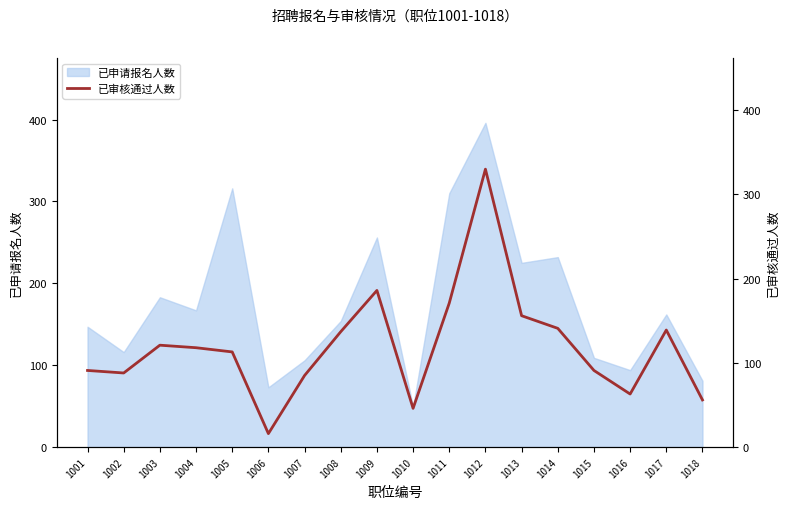

True or false: 已申请报名人数 has a value of 81 at 1018.

True